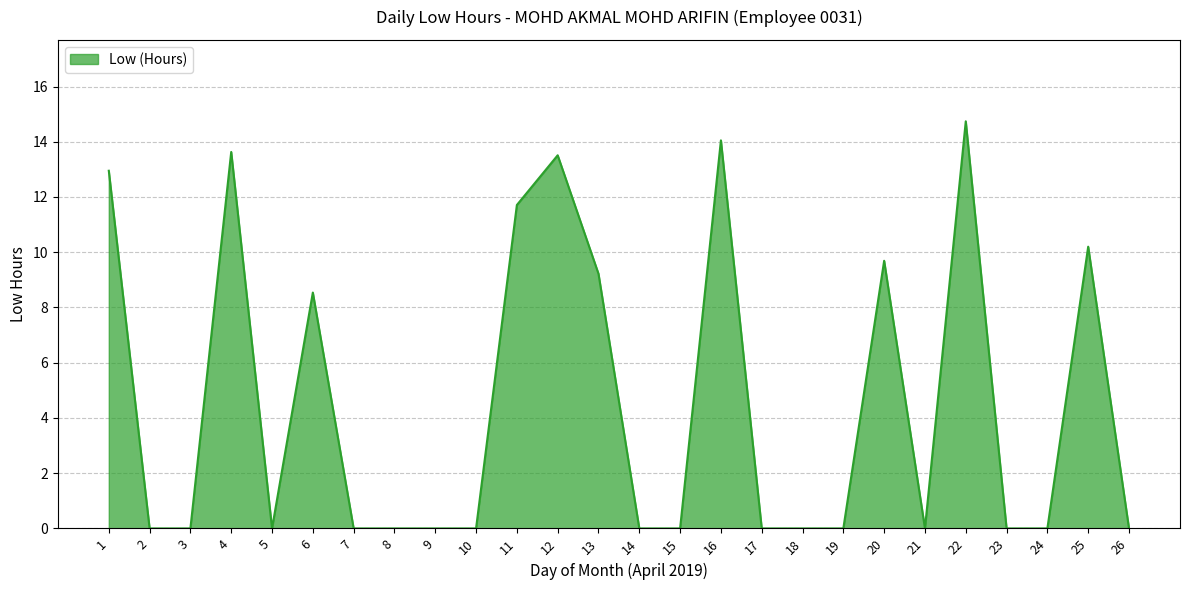

Is it true that the value at 26 is -4.8?

False